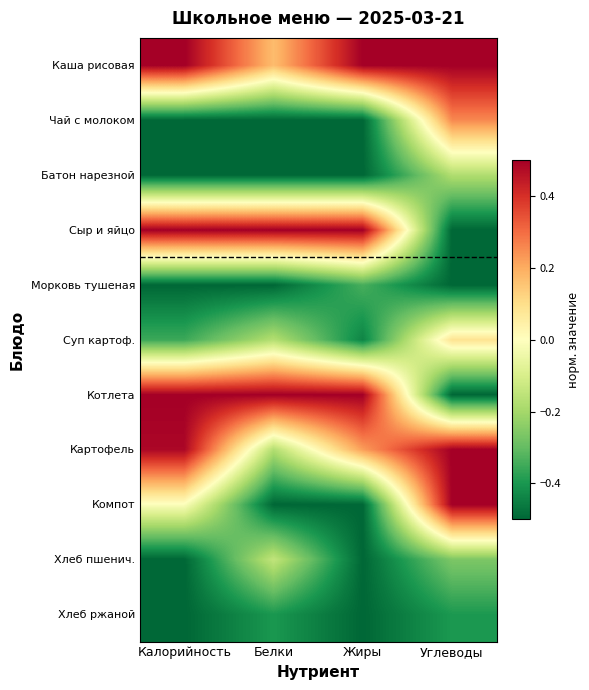

Reading left to right, extract all data points from this chart.

Каша рисовая: Калорийность=0.5	Белки=0.2	Жиры=0.5	Углеводы=0.5
Чай с молоком: Калорийность=-0.5	Белки=-0.5	Жиры=-0.5	Углеводы=0.3
Батон нарезной: Калорийность=-0.5	Белки=-0.5	Жиры=-0.5	Углеводы=-0.2
Сыр и яйцо: Калорийность=0.5	Белки=0.5	Жиры=0.5	Углеводы=-0.5
Морковь тушеная: Калорийность=-0.5	Белки=-0.5	Жиры=-0.3	Углеводы=-0.5
Суп картоф.: Калорийность=-0.4	Белки=-0.2	Жиры=-0.4	Углеводы=0.1
Котлета: Калорийность=0.5	Белки=0.5	Жиры=0.5	Углеводы=-0.5
Картофель: Калорийность=0.5	Белки=-0.2	Жиры=0.2	Углеводы=0.5
Компот: Калорийность=-0.0	Белки=-0.5	Жиры=-0.5	Углеводы=0.5
Хлеб пшенич.: Калорийность=-0.5	Белки=-0.1	Жиры=-0.5	Углеводы=-0.3
Хлеб ржаной: Калорийность=-0.5	Белки=-0.4	Жиры=-0.5	Углеводы=-0.4